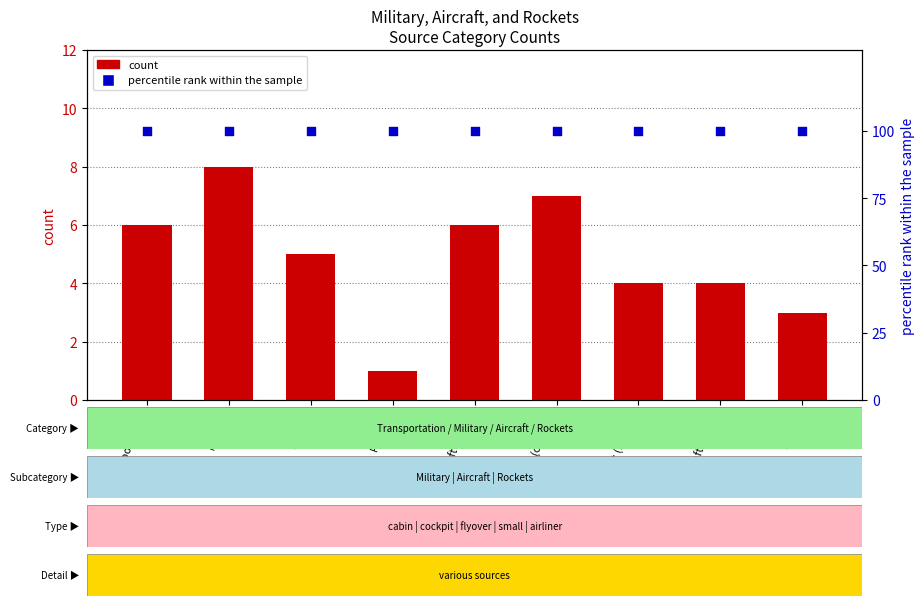

Is the value of percentile rank within the sample at Aircraft (cabin) greater than the value of count at Aircraft (cockpit)?

Yes